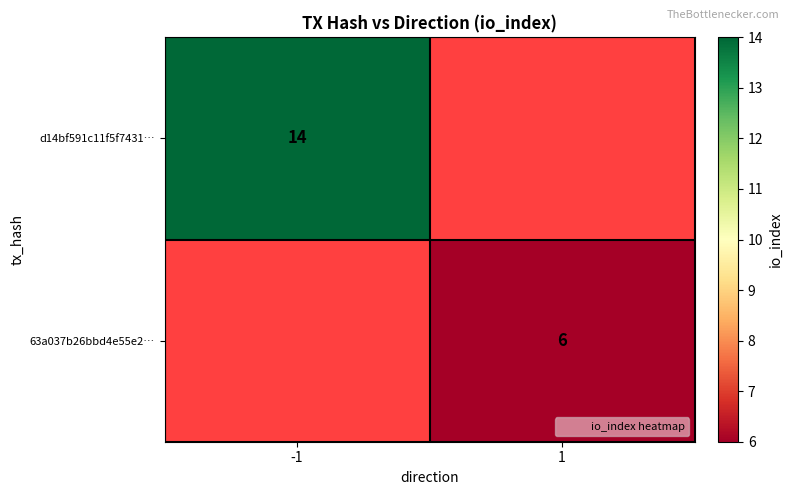

Rank the series by their average value, from highest to lowest.

d14bf591c11f5f7431…, 63a037b26bbd4e55e2…